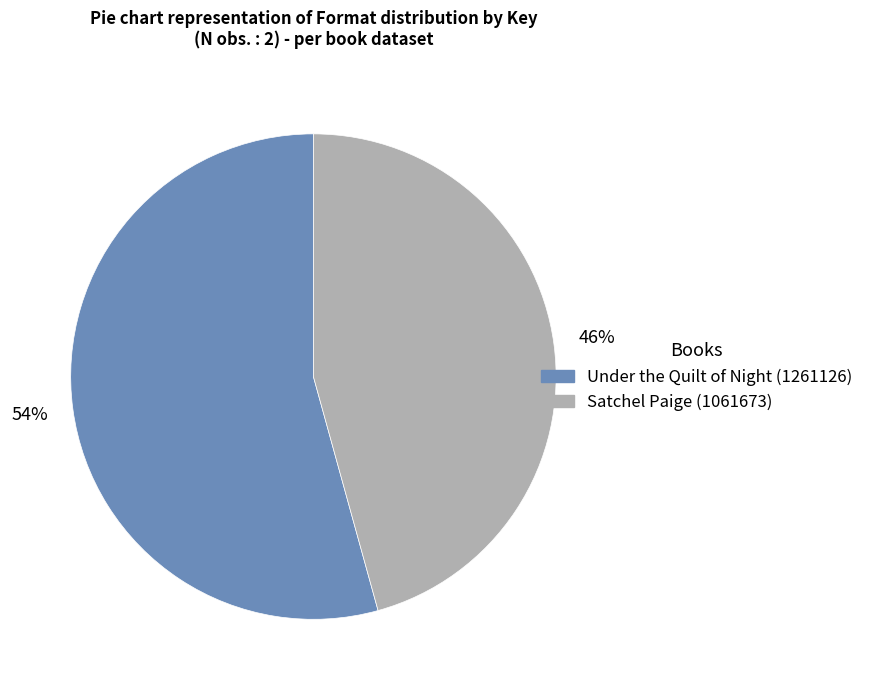

To the nearest percent, what is the average slice percentage?

50%